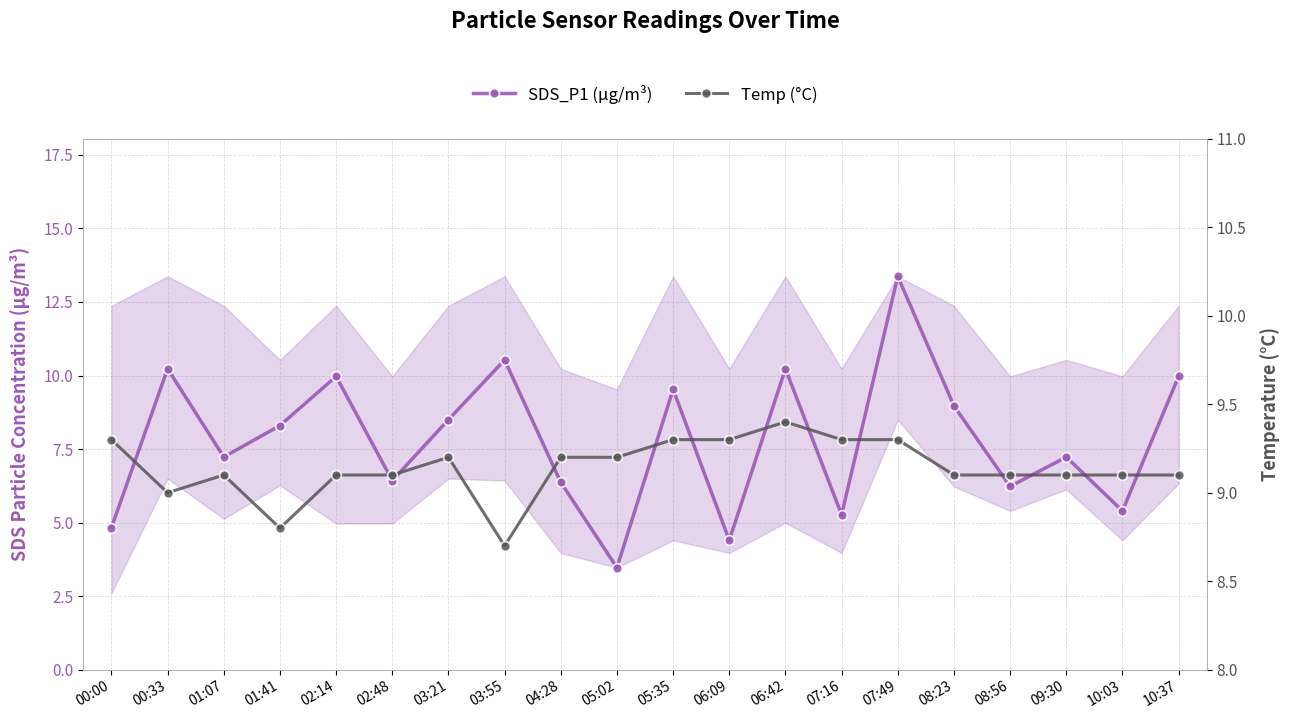

At which category is the sum across all series the highest?

07:49